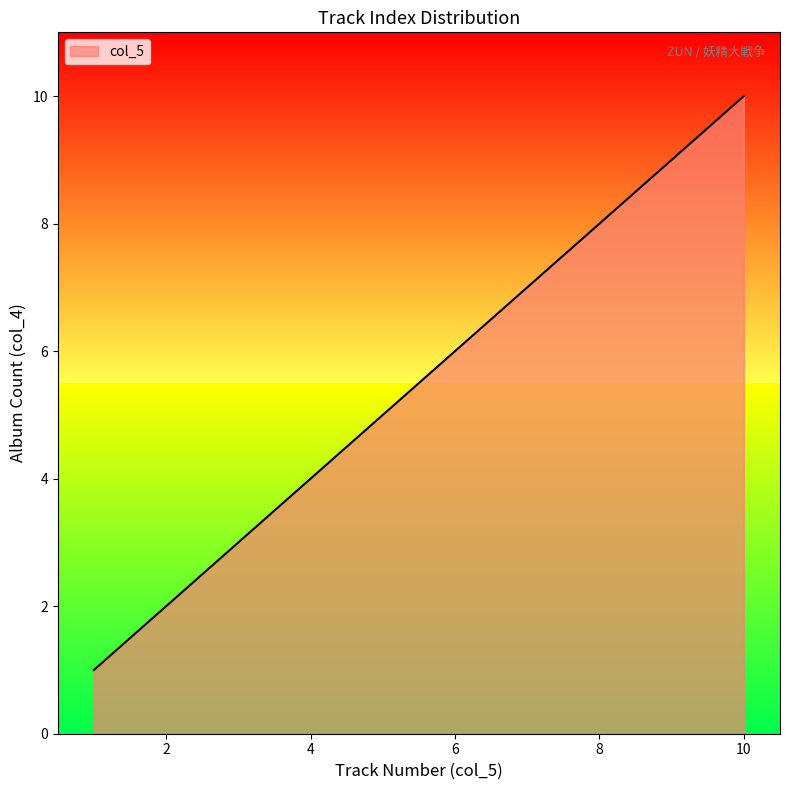

What is the difference between the maximum and minimum values?

9